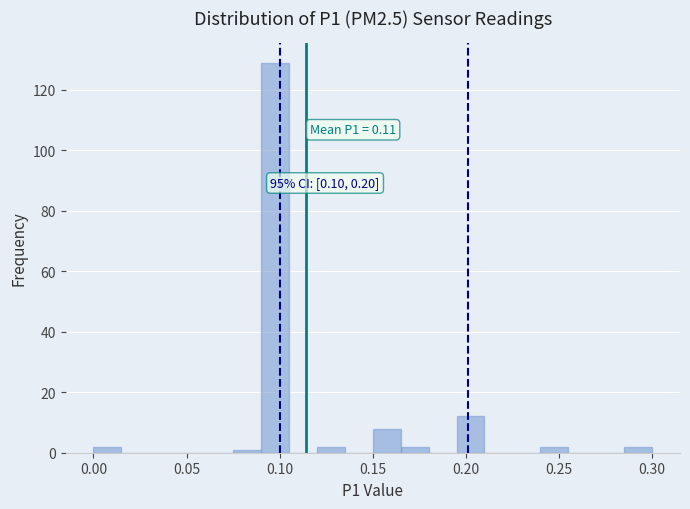

Read against the x-axis, roughly where is the centre of the tallest bar?

0.100